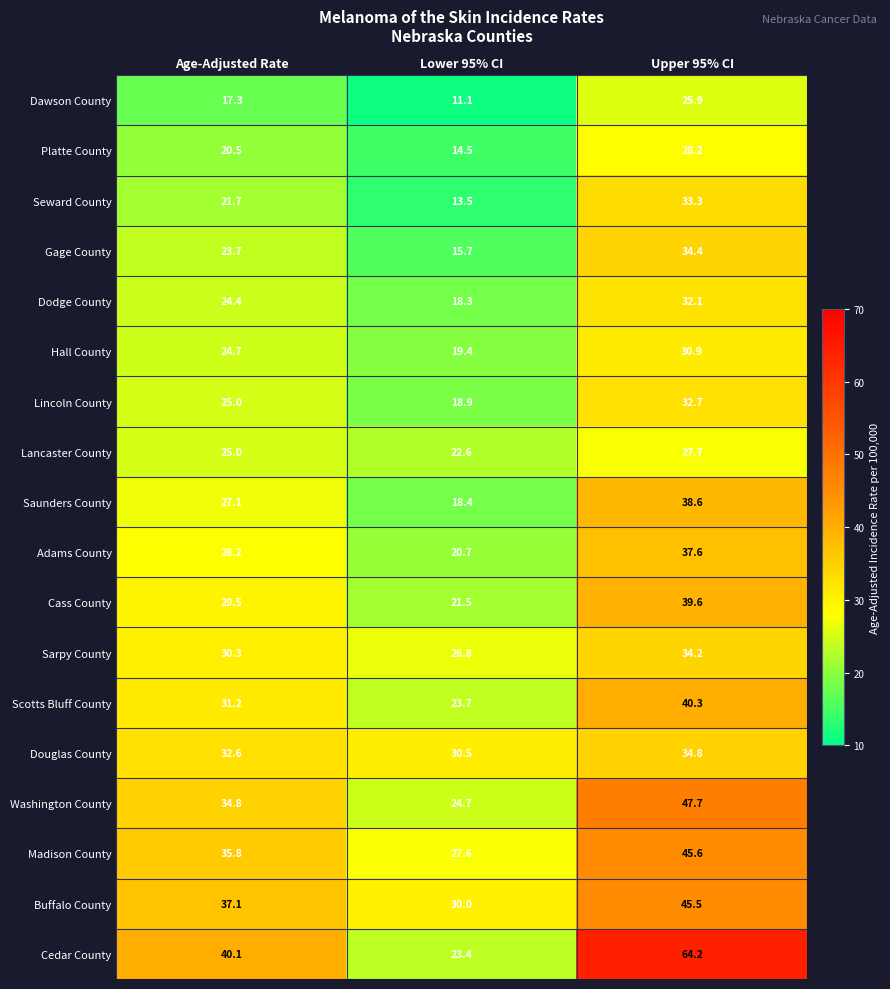

What value does the Gage County series have at Lower 95% CI?

15.7